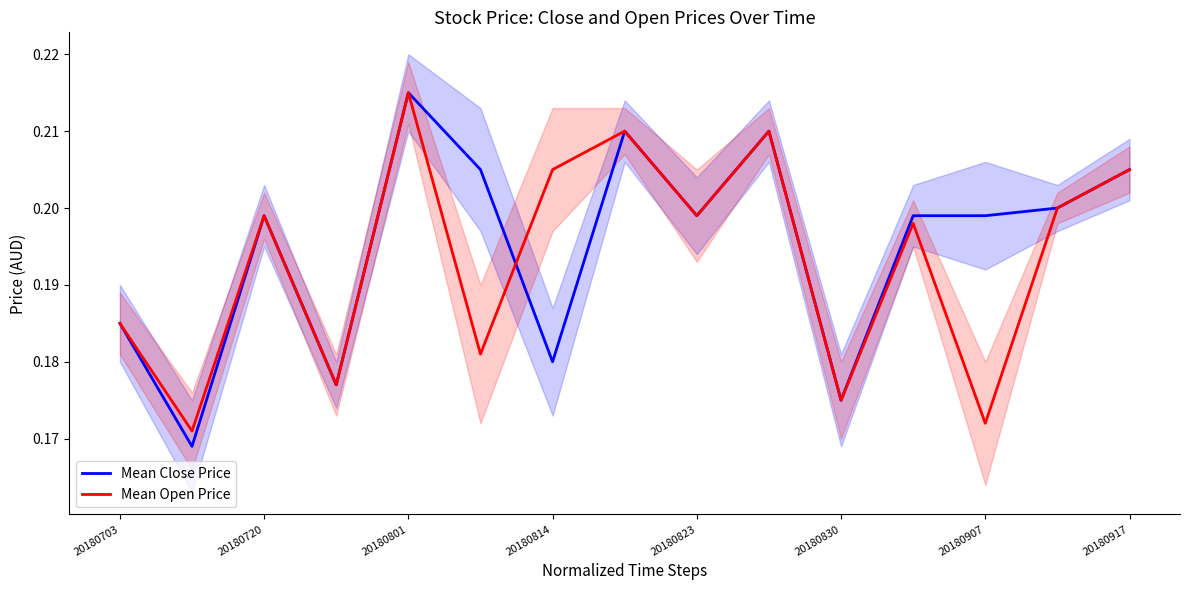

True or false: Mean Open Price has a value of 0.3 at 20180823.

False